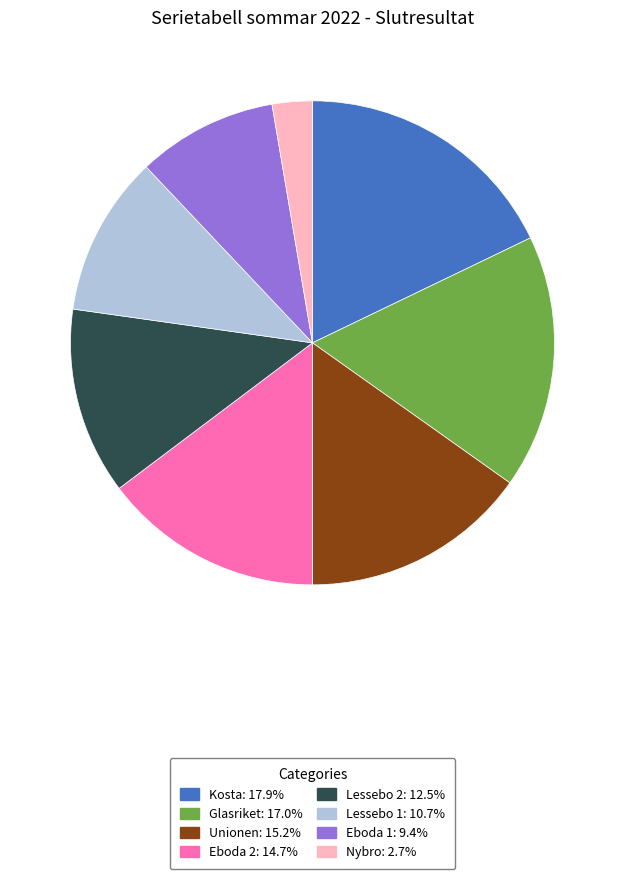

Which slice is the largest?

Kosta